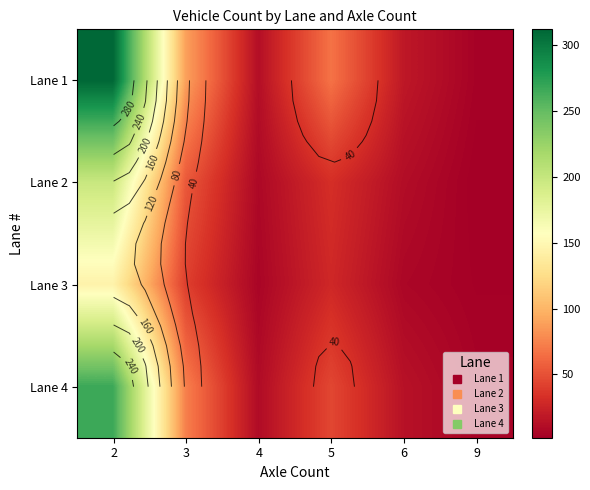

True or false: Lane 3 has a value of 10 at 4.

False